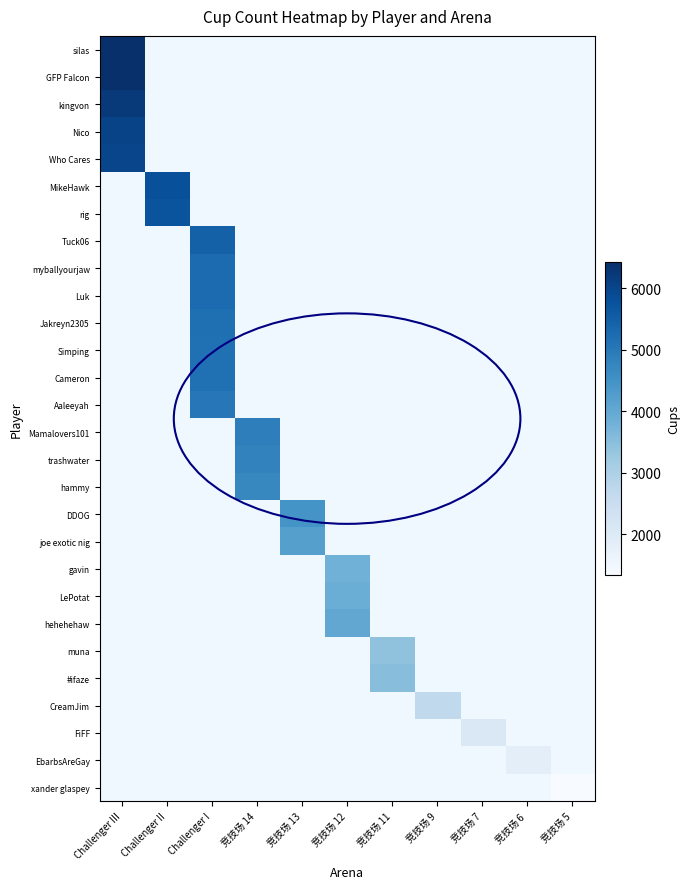

At which label does DDOG reach its minimum?

Challenger III